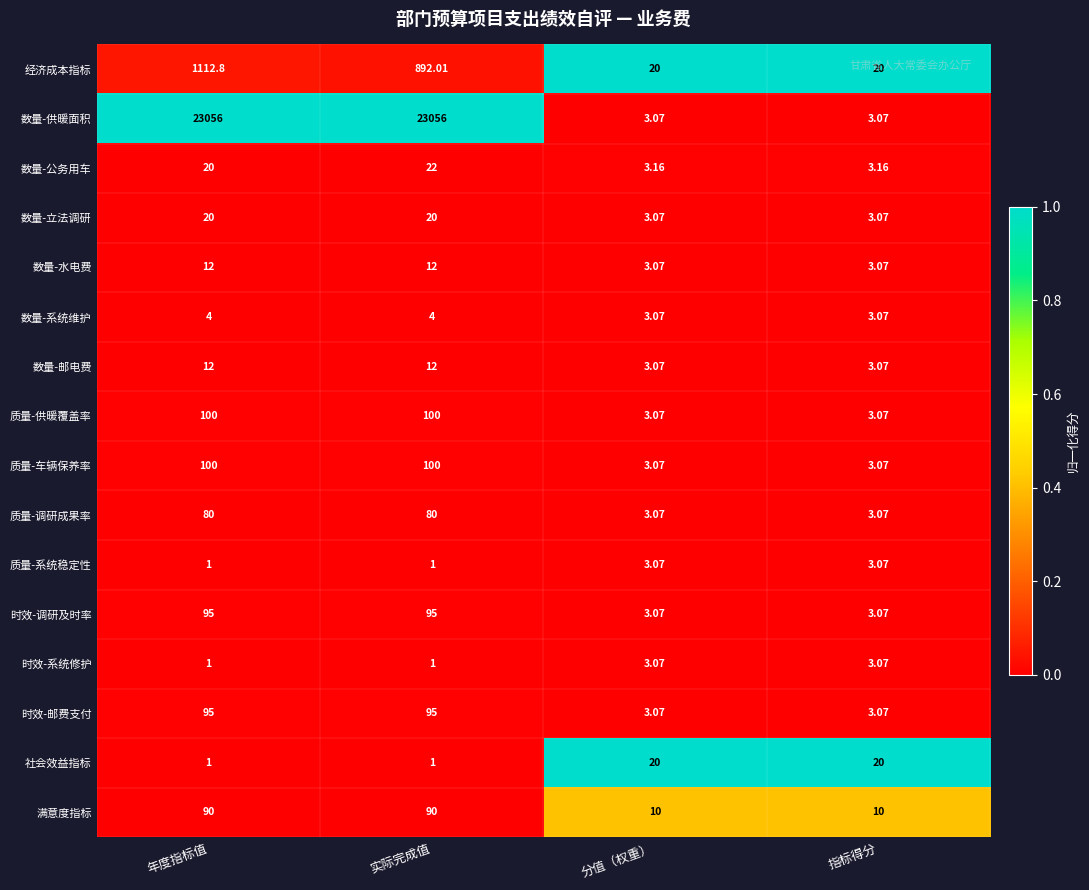

Which series changed the most between 实际完成值 and 分值（权重）?

数量-供暖面积